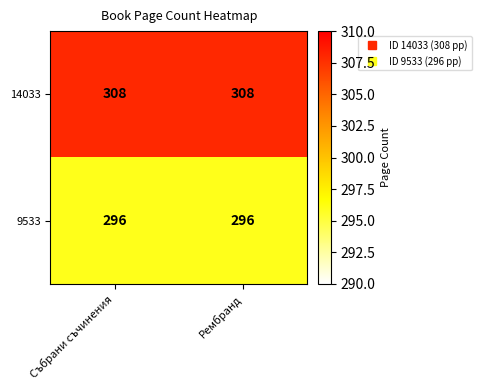

Count the number of data series in this chart.

2